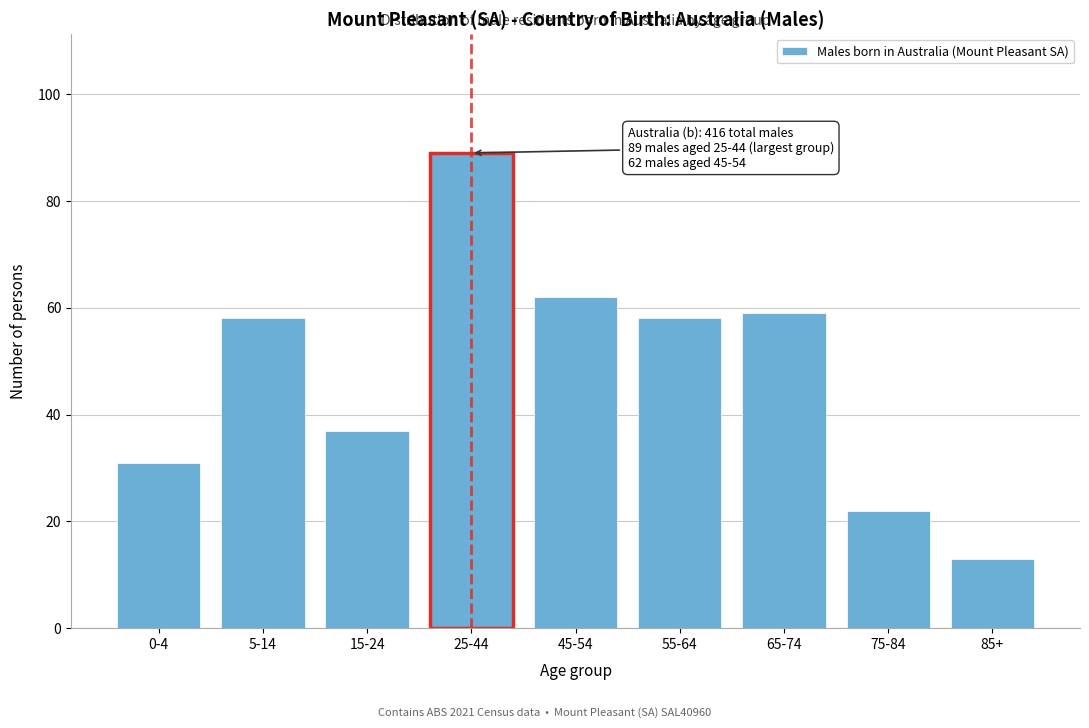

Reading left to right, what are all the values shown in this chart?

31	58	37	89	62	58	59	22	13